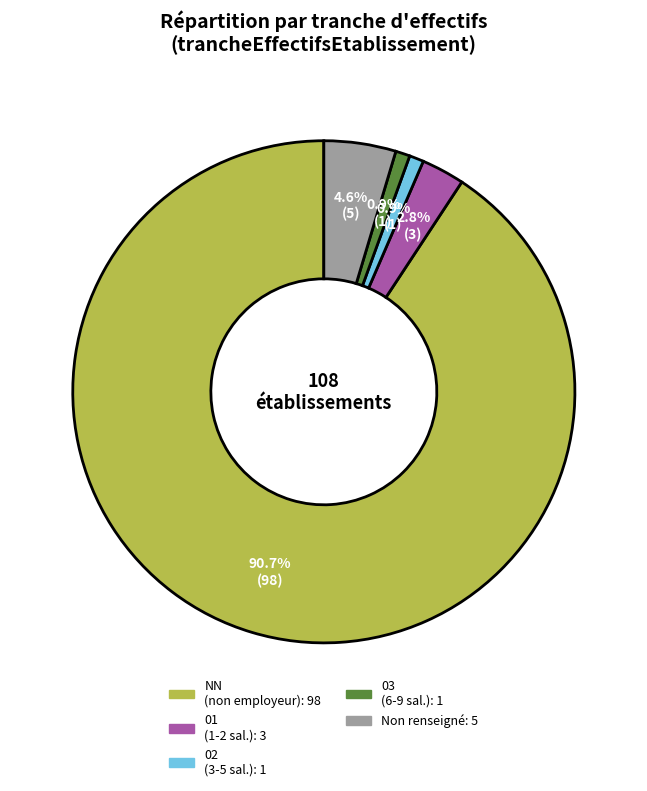

Is there any slice that represents more than half of the pie?

Yes